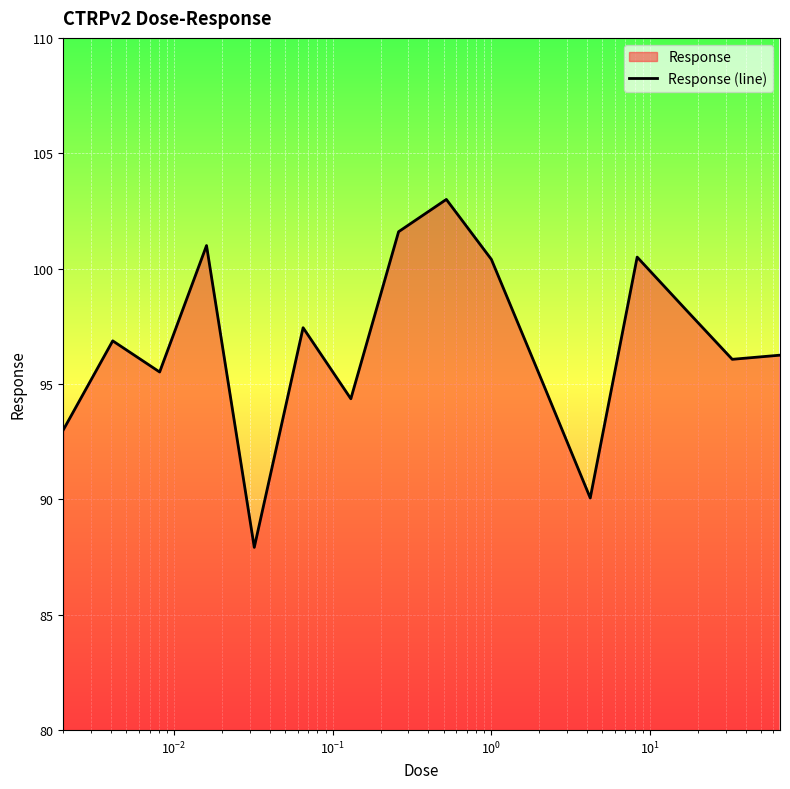

What is the difference between the maximum and minimum values?

15.1